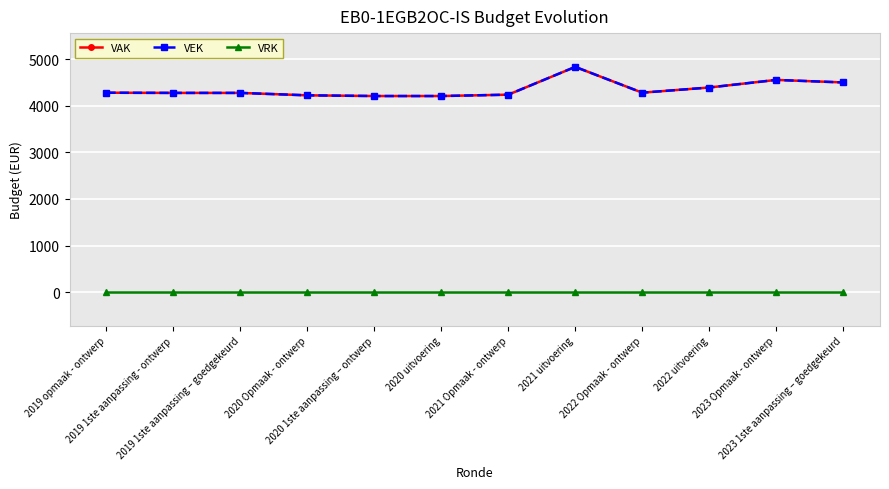

Is this an area chart (filled region under the line)?

No